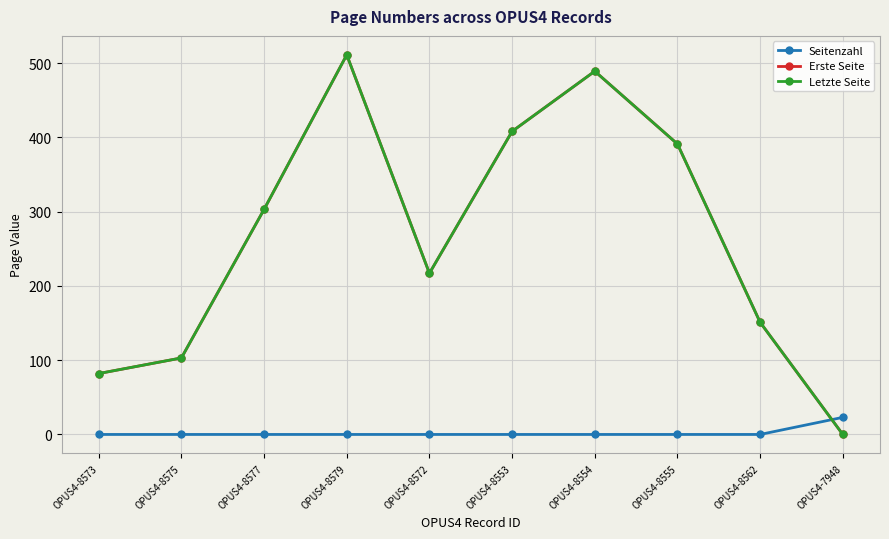

Does the chart have visible grid lines?

Yes